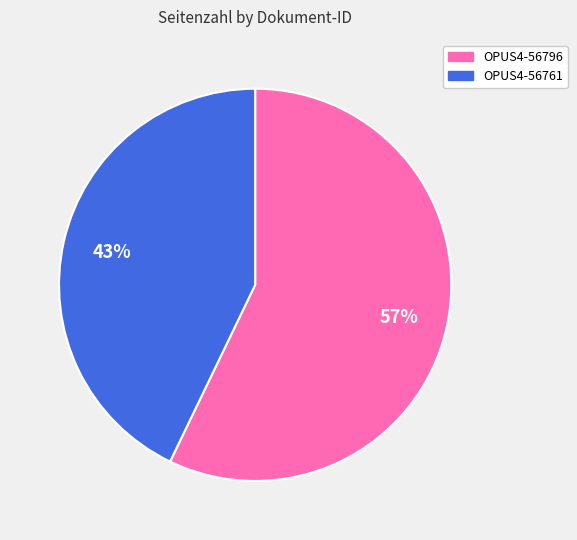

Which slice is the largest?

OPUS4-56796